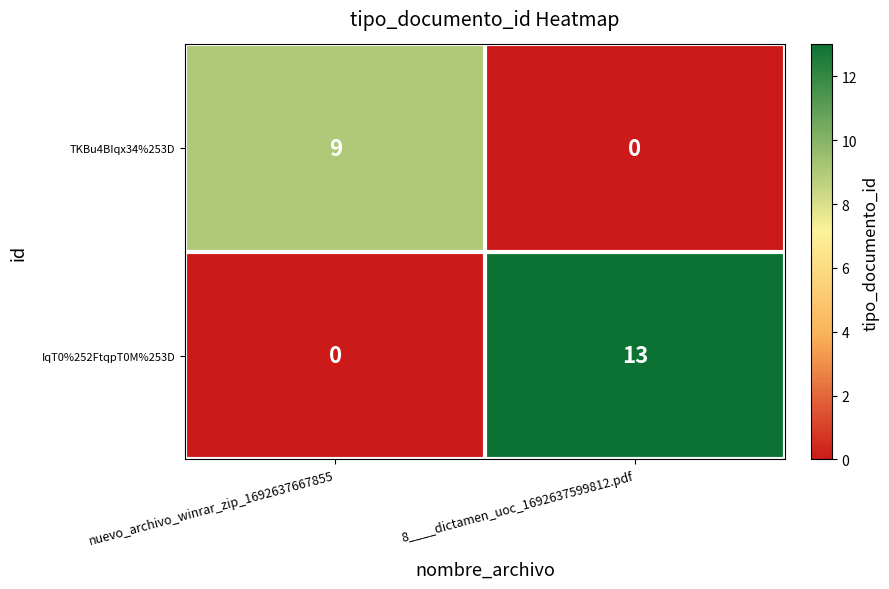

What is the sum of the TKBu4BIqx34%253D values at 8____dictamen_uoc_1692637599812.pdf and nuevo_archivo_winrar_zip_1692637667855?

9